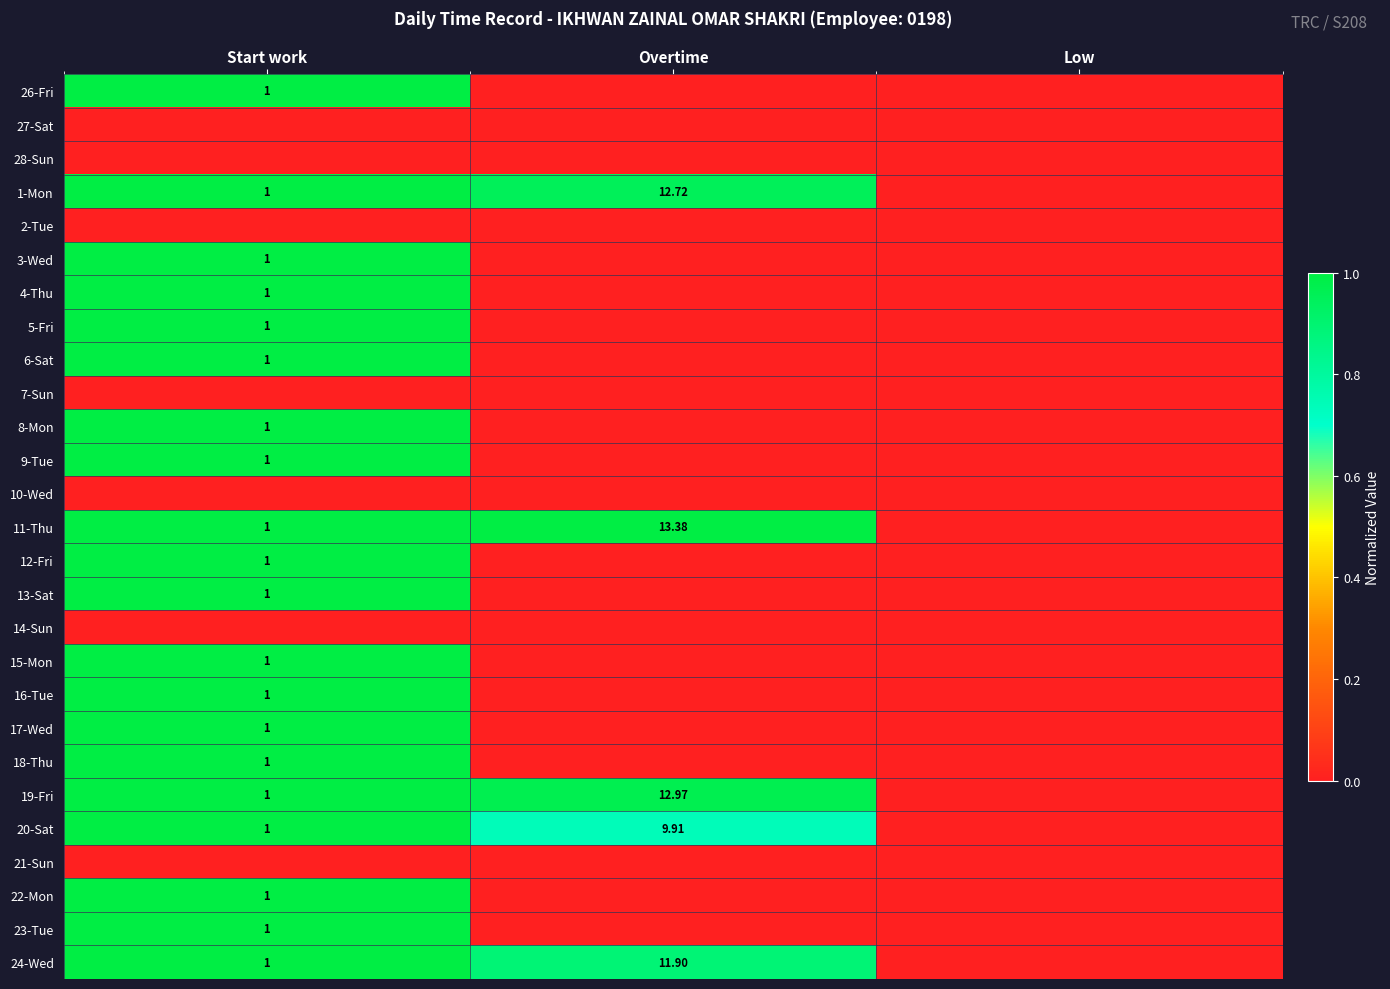

How many 6-Sat values are between 0 and 1?

3